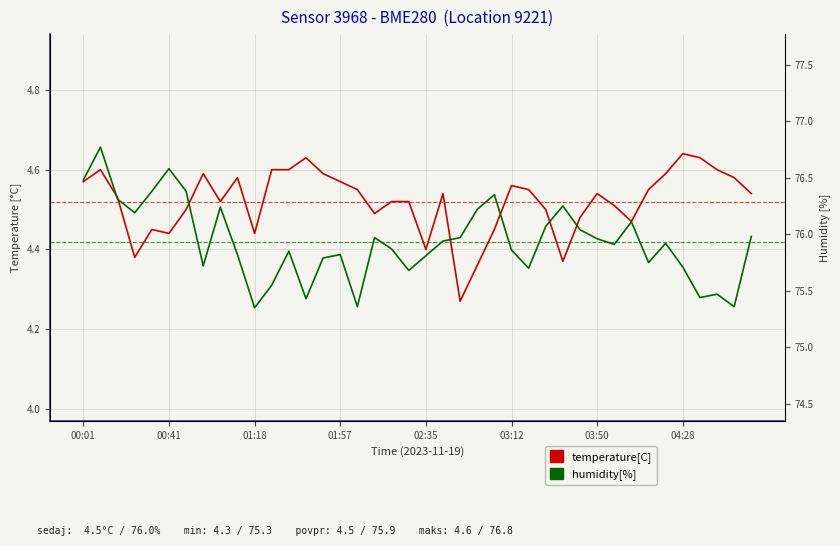

What are all the series names shown in the legend?

temperature[C], humidity[%]